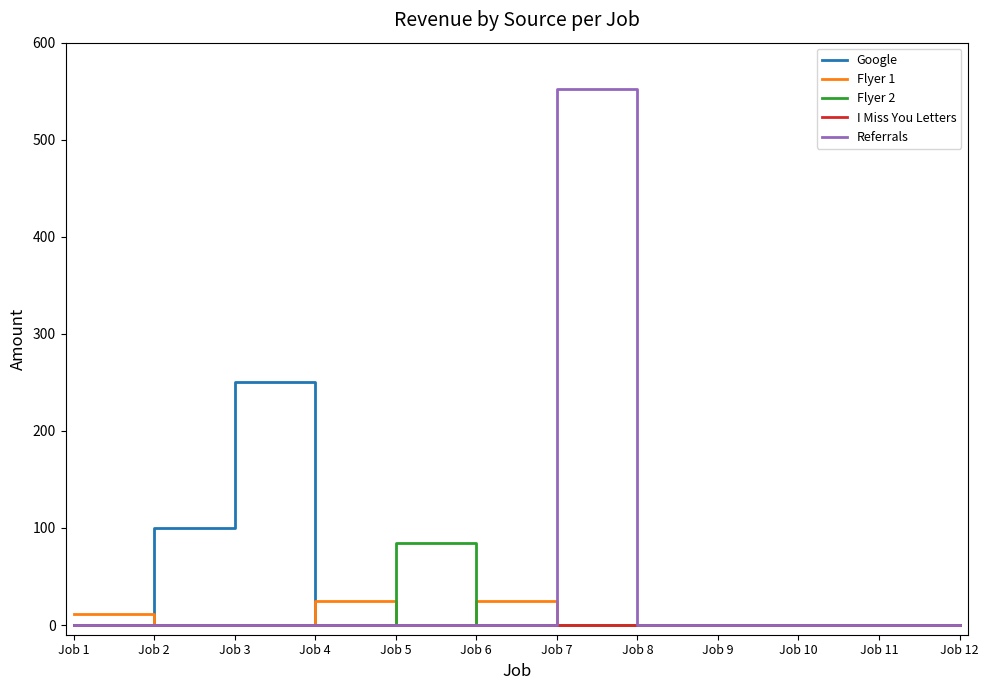

The value of Flyer 2 at Job 7 is 0. True or false?

True